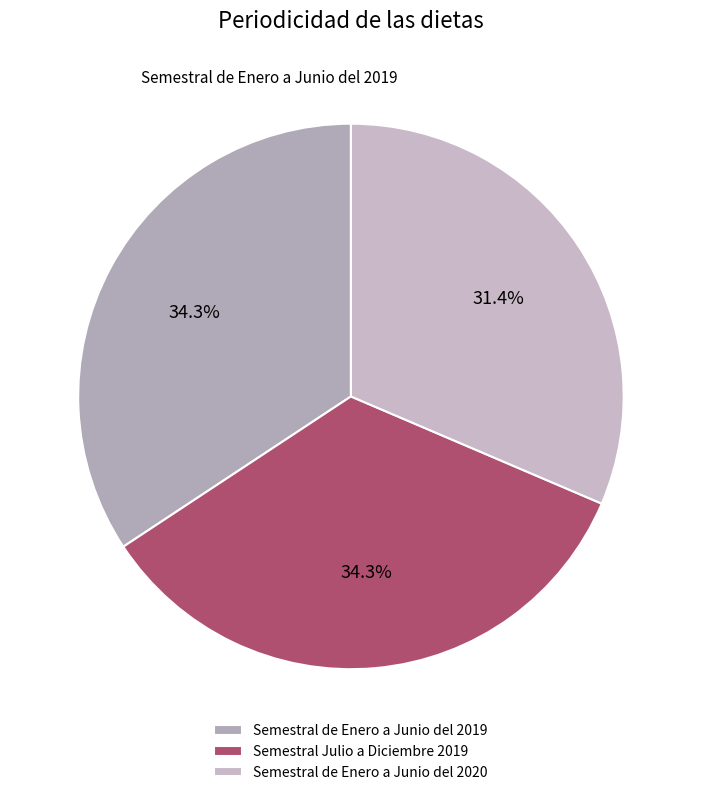

How many slices are in this pie chart?

3